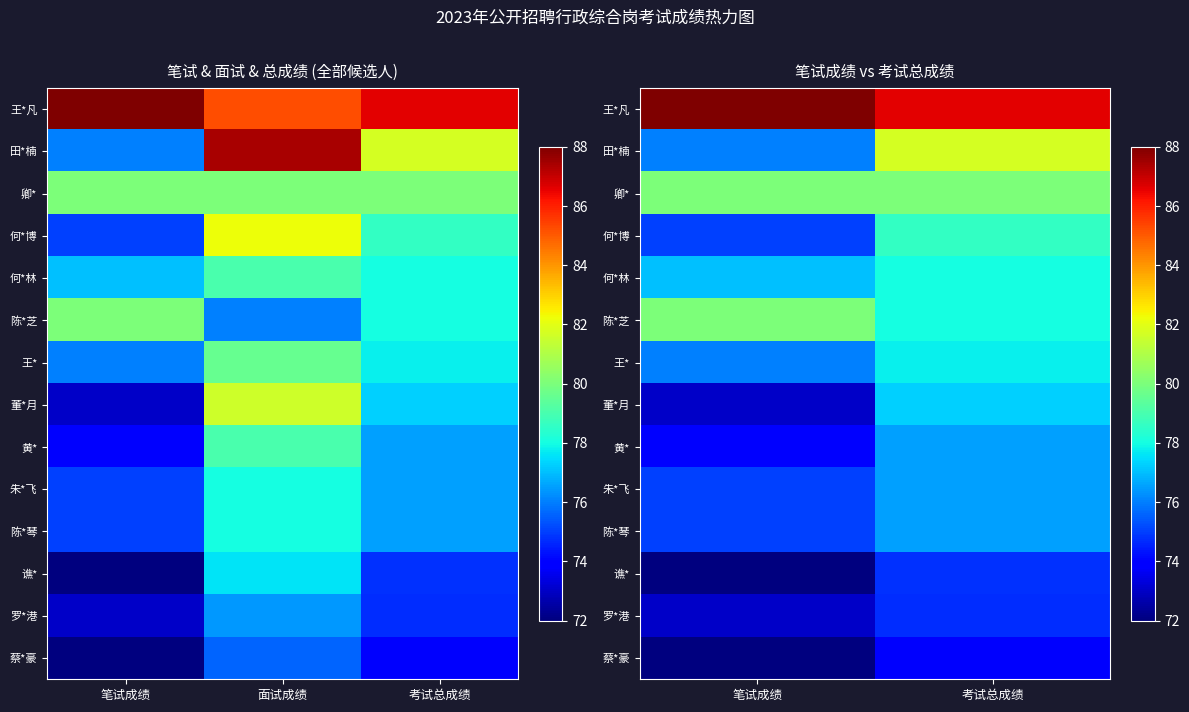

Is it true that 王*凡 equals 44.3 at 笔试成绩?

False